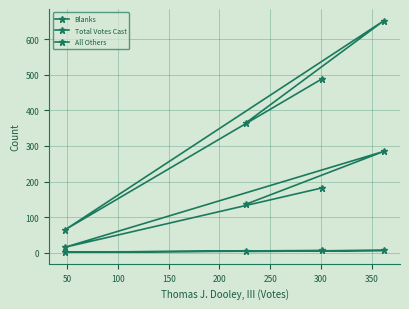

In Blanks, how many points are higher than both neighbors (excluding endpoints)?

1